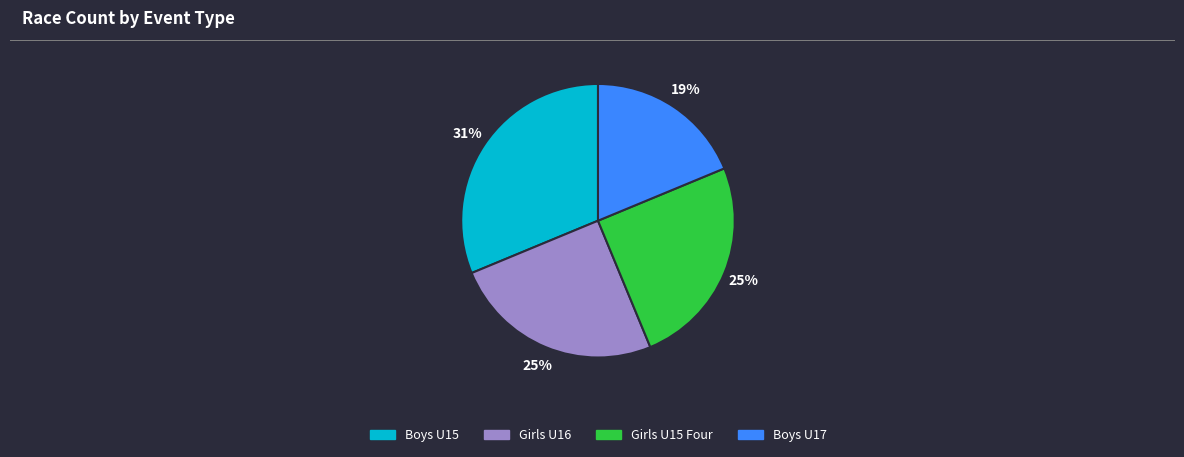

Which slice is the largest?

Boys U15